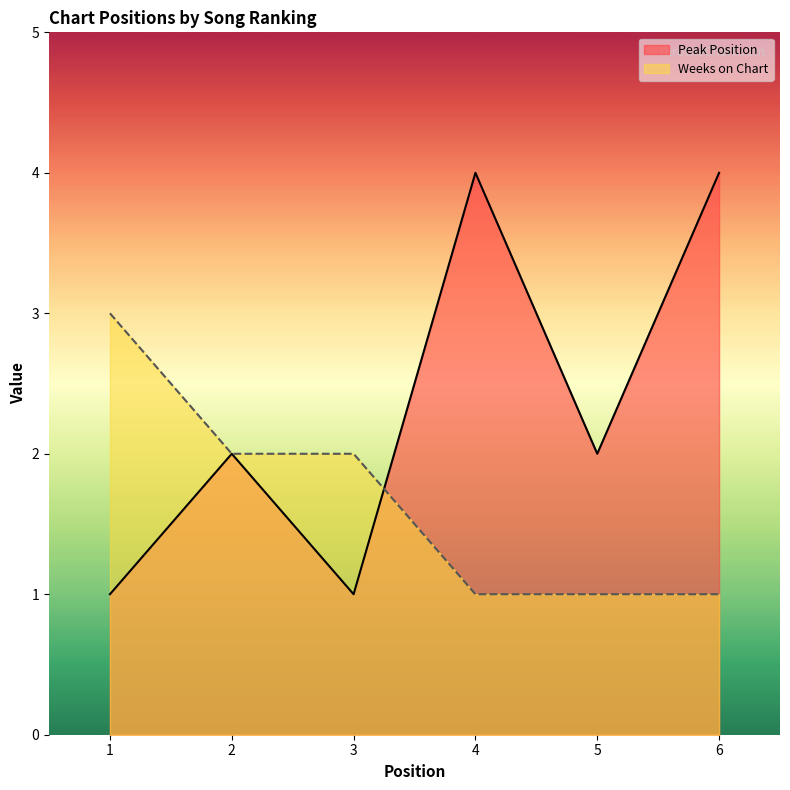

What is the spread (max minus min) of values at 1?

2